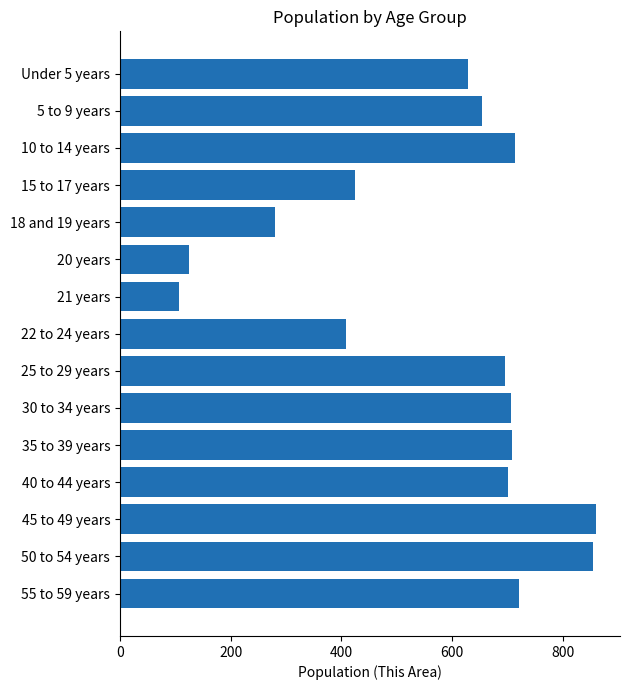

Approximately how many times larger is the value at 22 to 24 years compared to 20 years?

3.3